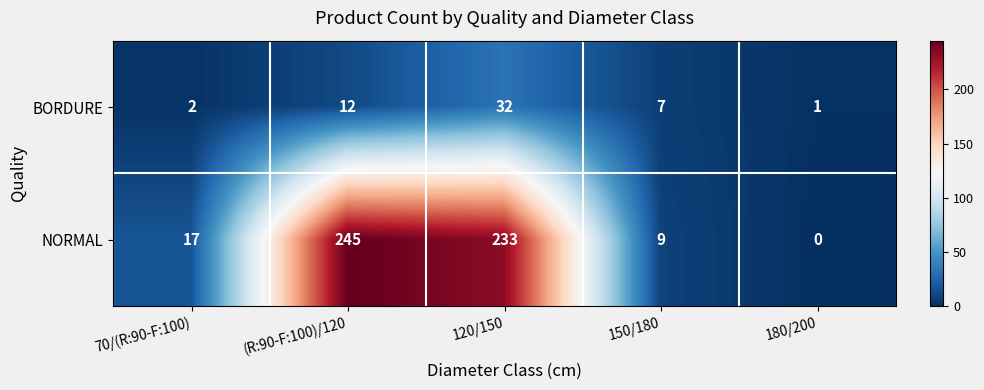

Reading left to right, transcribe all the data shown in this chart.

BORDURE: 2	12	32	7	1
NORMAL: 17	245	233	9	0